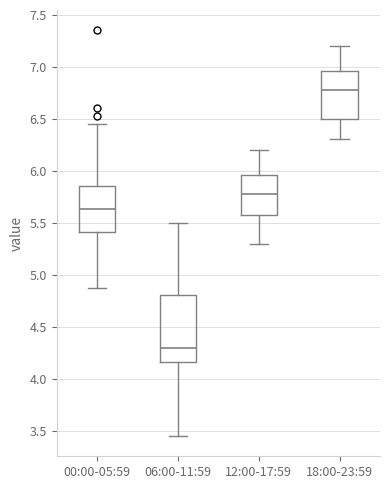

Which box is the tallest, from its lower edge to its upper edge?

06:00-11:59